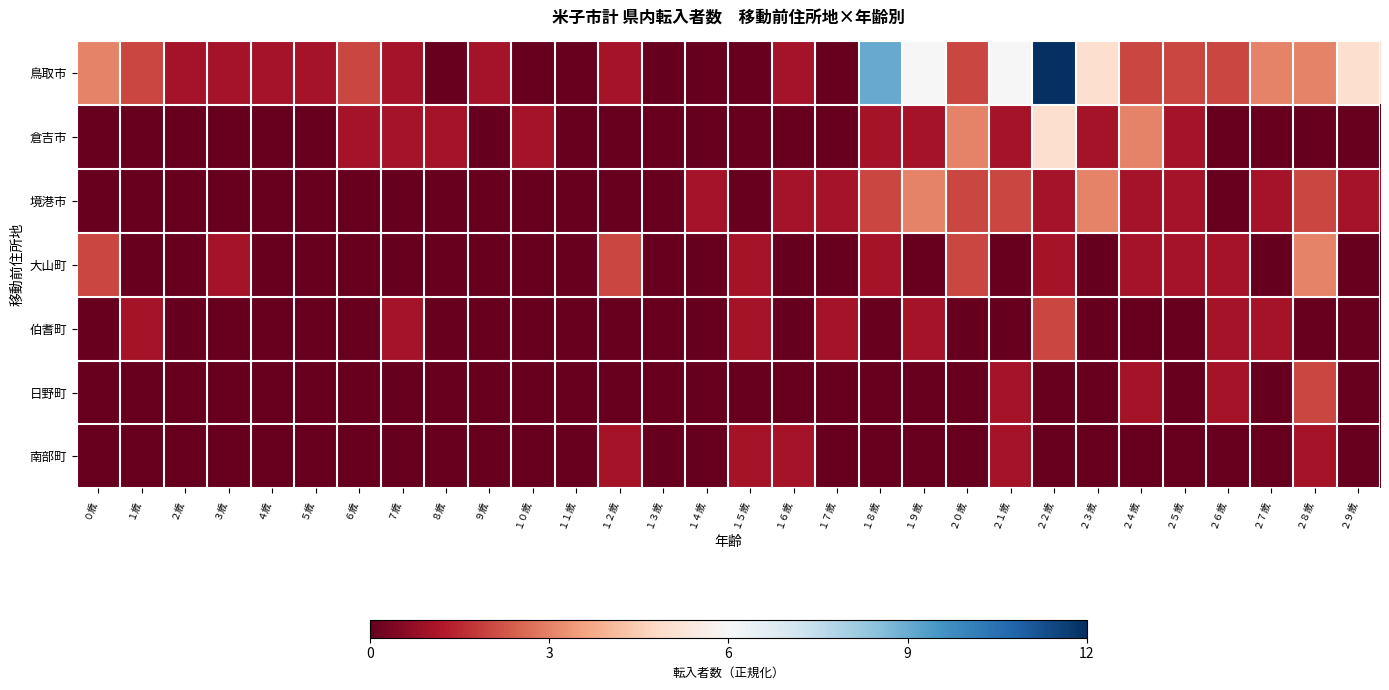

At ２７歳, list the series in order from largest to smallest.

鳥取市, 境港市, 伯耆町, 倉吉市, 大山町, 日野町, 南部町